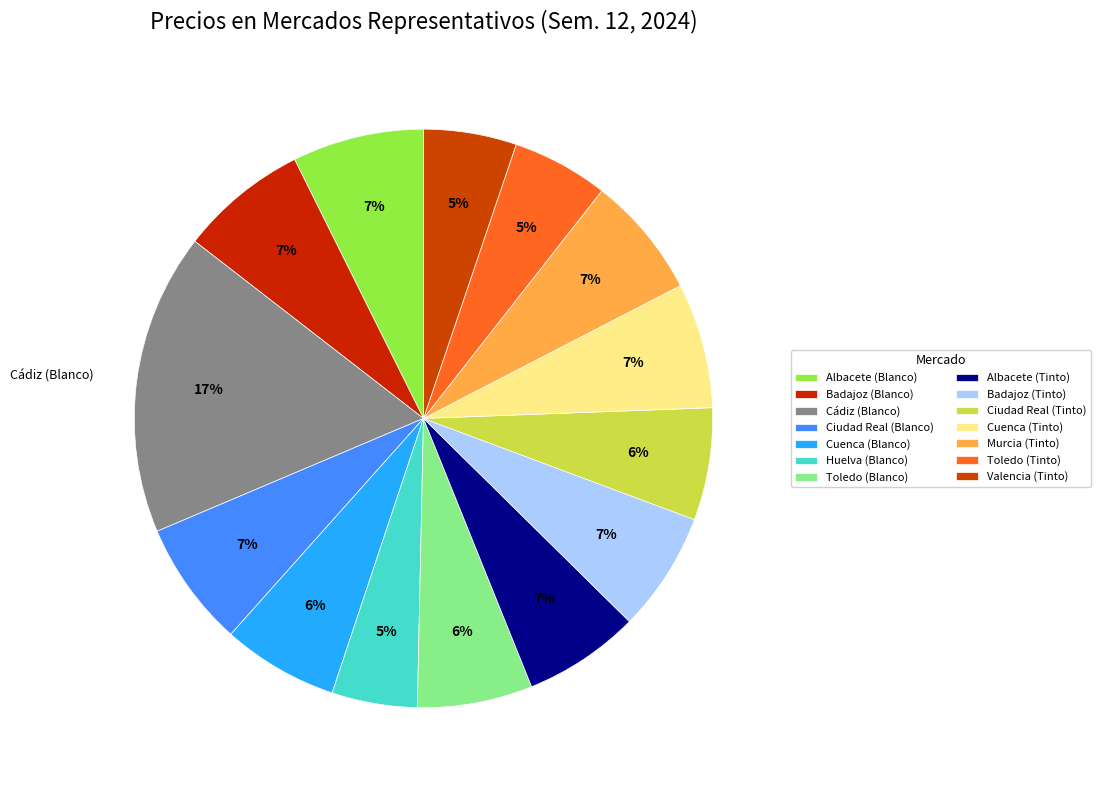

The Ciudad Real (Blanco) slice represents 1% of the pie. True or false?

False